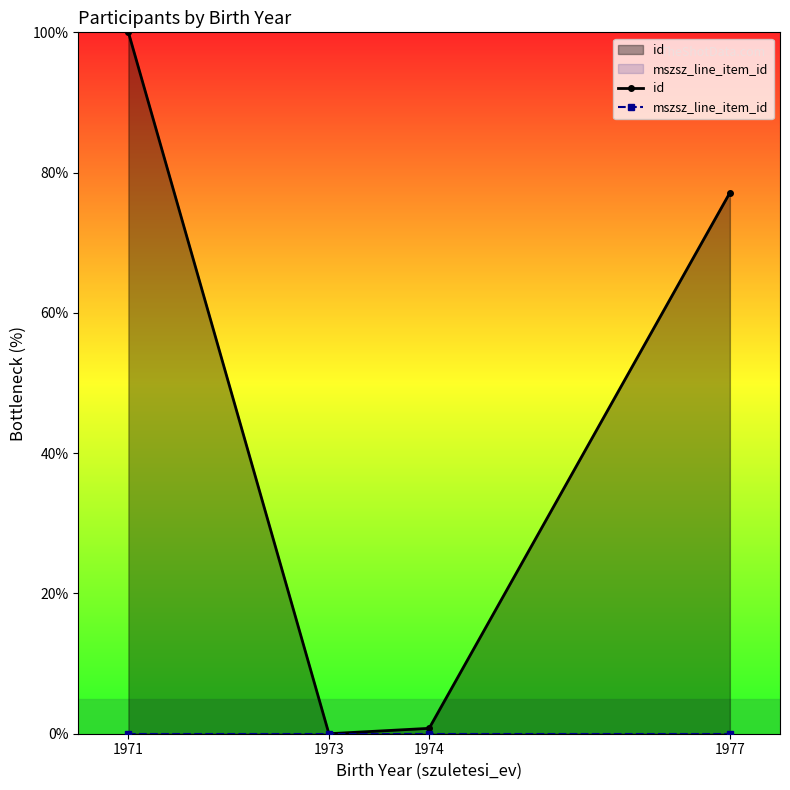

What is the spread (max minus min) of values at 1974?

0.8